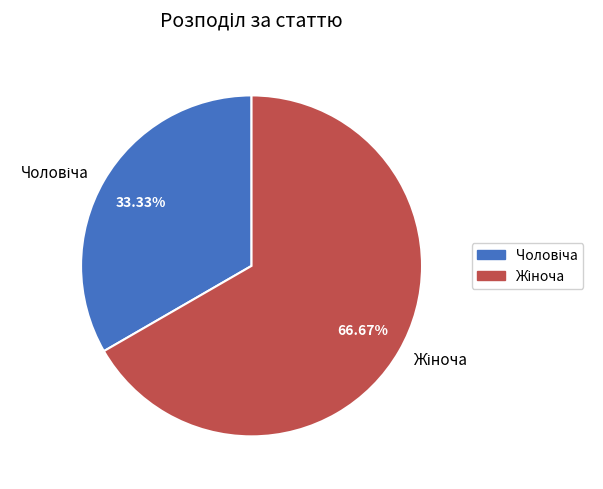

Is there a majority slice in this chart?

Yes